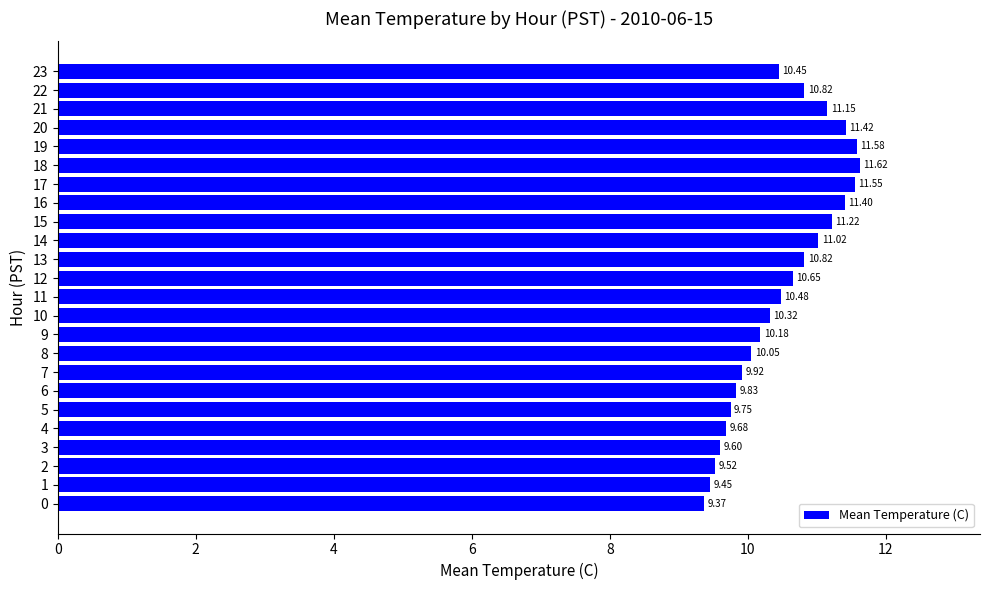

What is the average value?

10.5